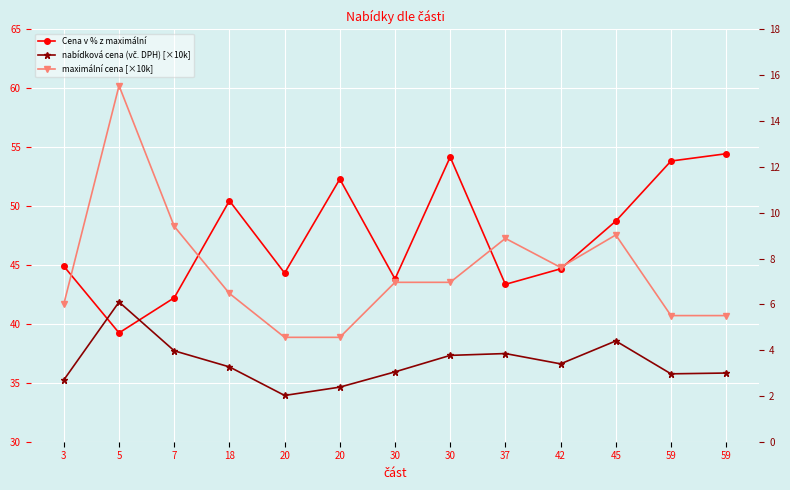

Where is the first local maximum for Cena v % z maximální?

18